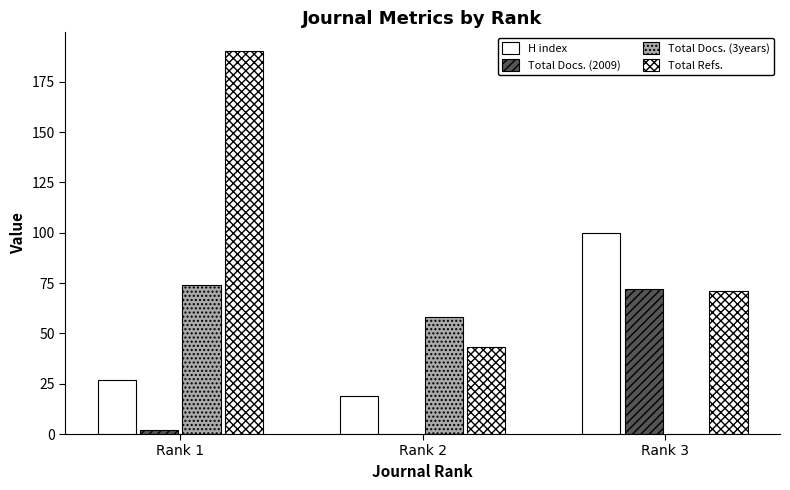

How many distinct data groups are displayed?

4